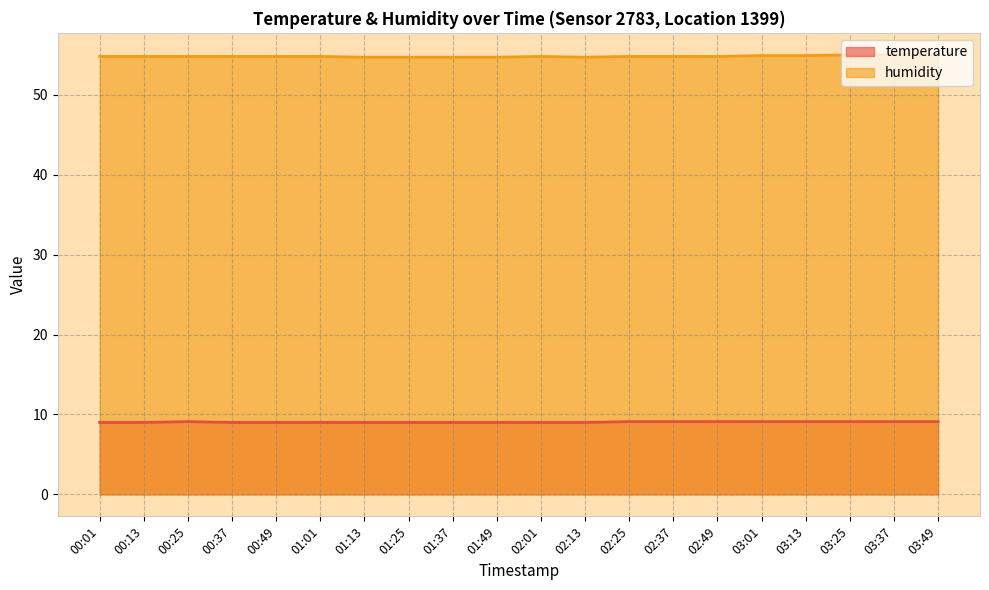

True or false: temperature and humidity cross at least once.

False